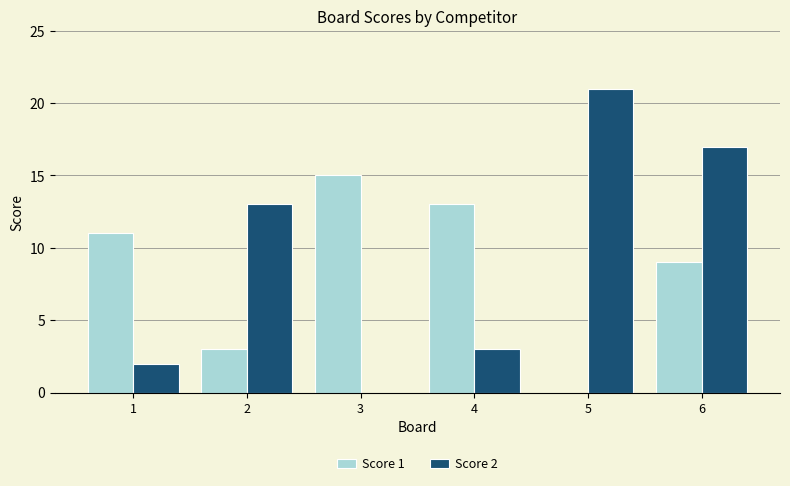

Reading right to left, list all the values displayed in this chart.

Score 1: 6=9	5=0	4=13	3=15	2=3	1=11
Score 2: 6=17	5=21	4=3	3=0	2=13	1=2